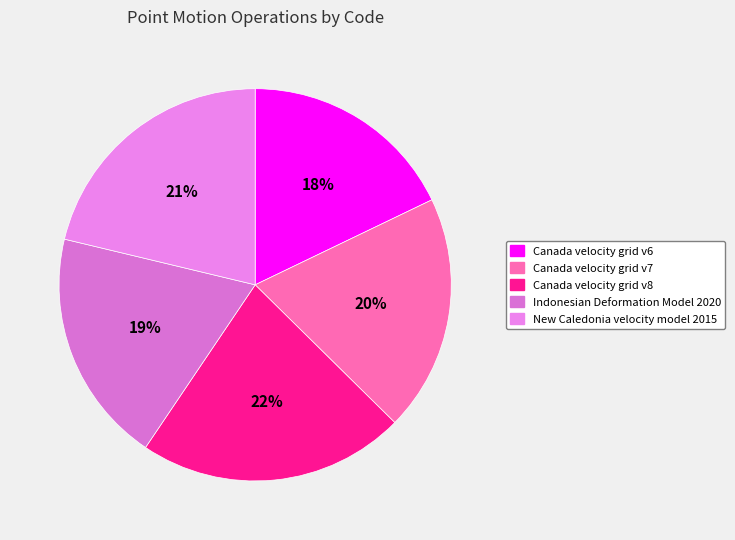

Does Canada velocity grid v6 account for over 50% of the chart?

No